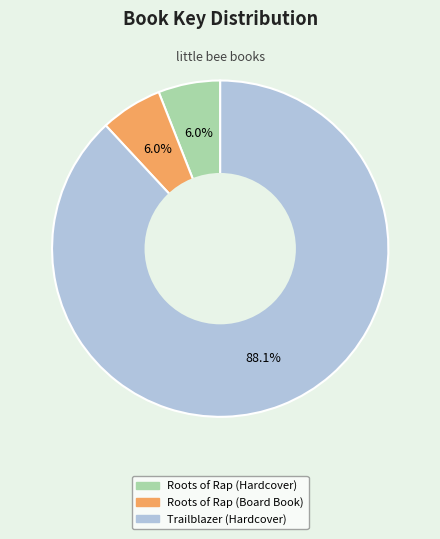

What percentage is NOT represented by Roots of Rap (Board Book)?

94.0%